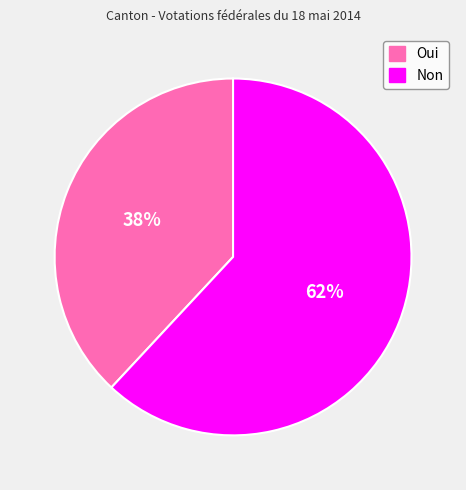

Does Non represent more than half of the total?

Yes